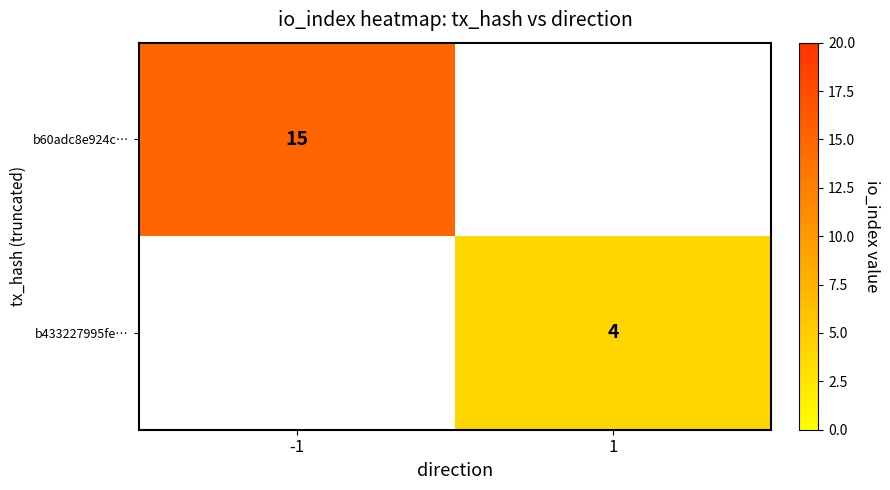

Is the value of b60adc8e924c… at -1 greater than the value of b433227995fe… at 1?

Yes